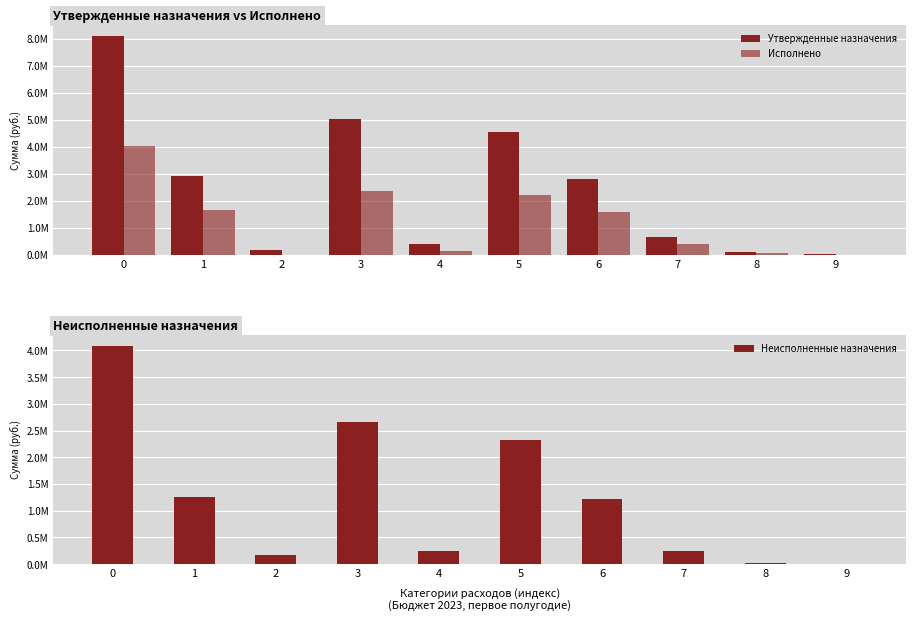

True or false: Неисполненные назначения has a value of 3500.0 at 9.

True